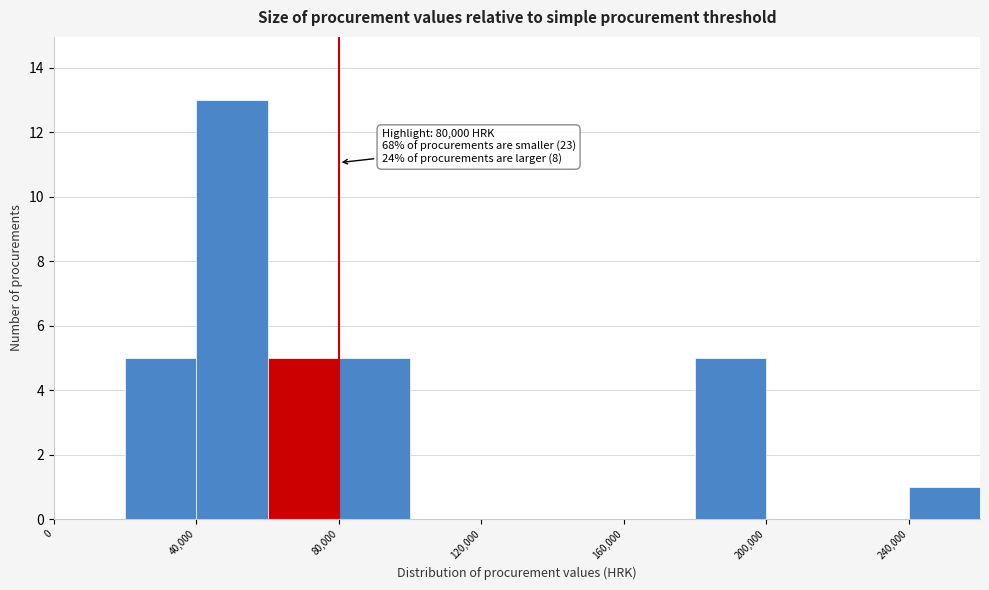

Over which range of the x-axis is the bar tallest?

40000 to 60000